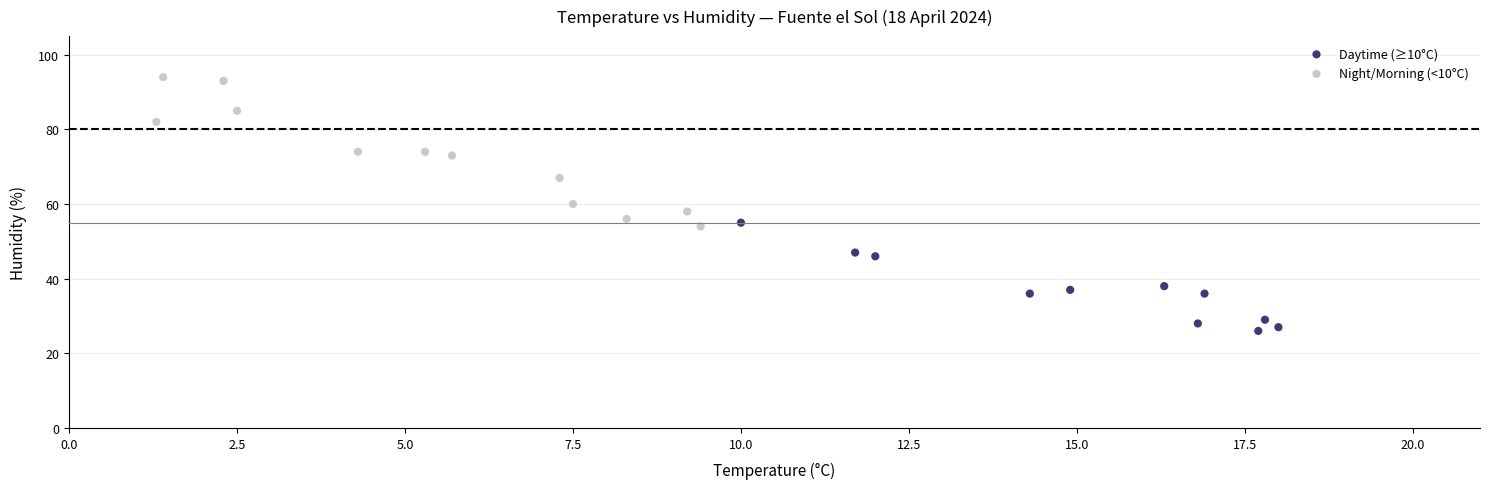

Which series contains the highest Y value?

Night/Morning (<10°C)